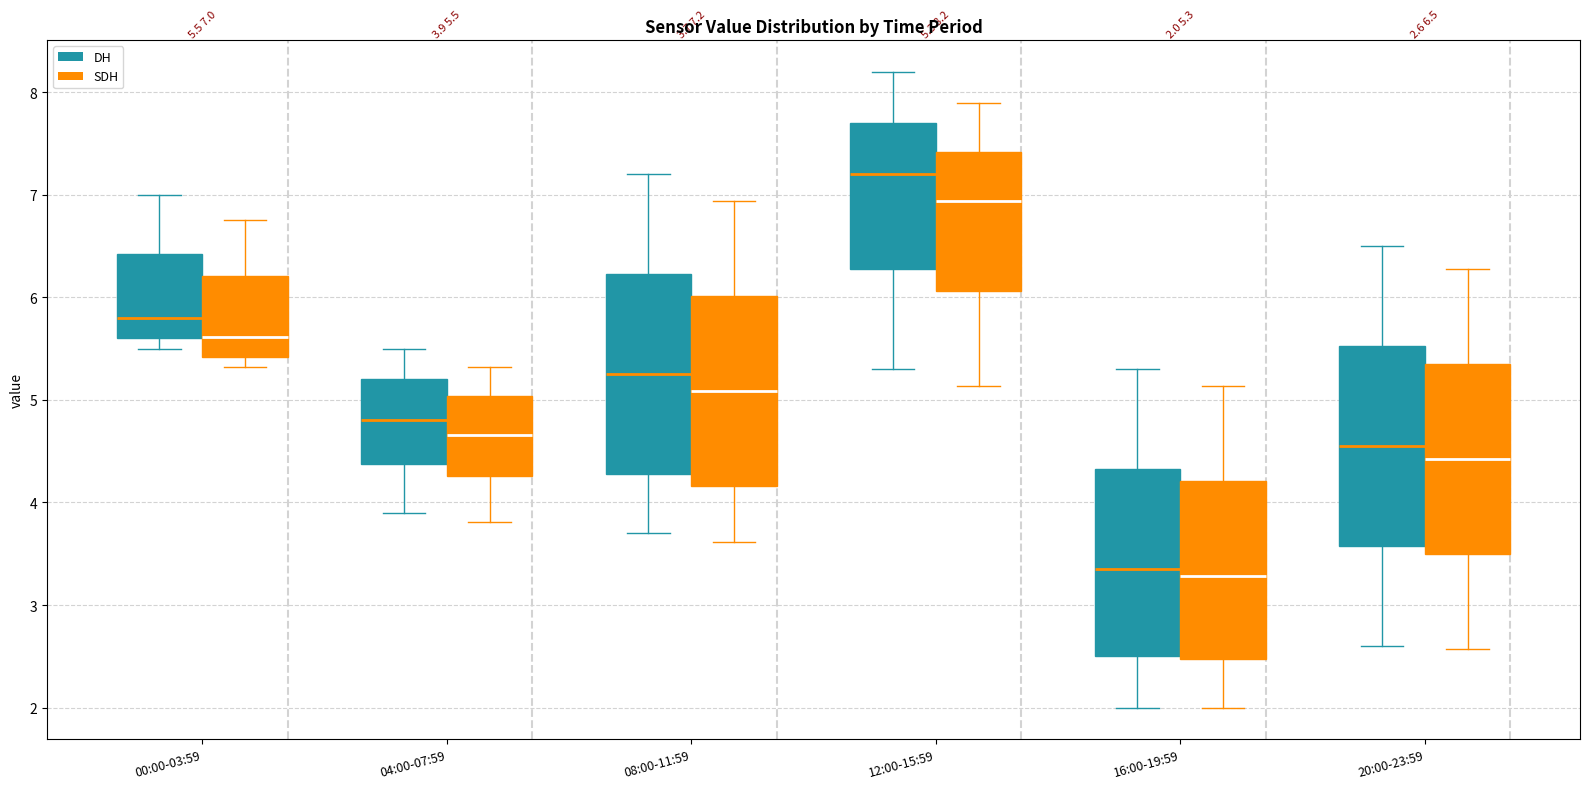

Which box's median line is the highest?

12:00-15:59 (DH)